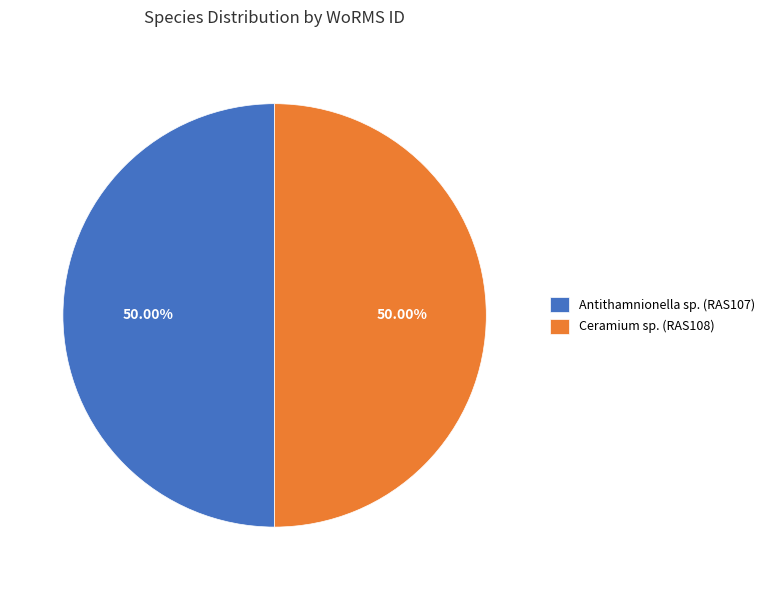

How many segments does this pie chart have?

2